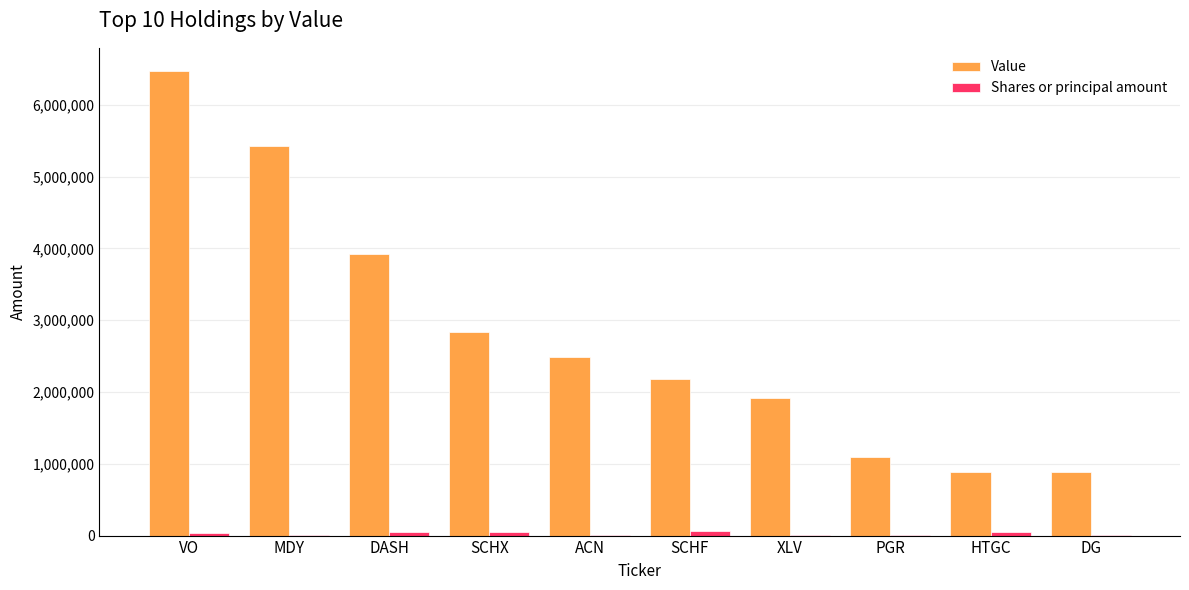

At which category is the sum across all series the highest?

VO